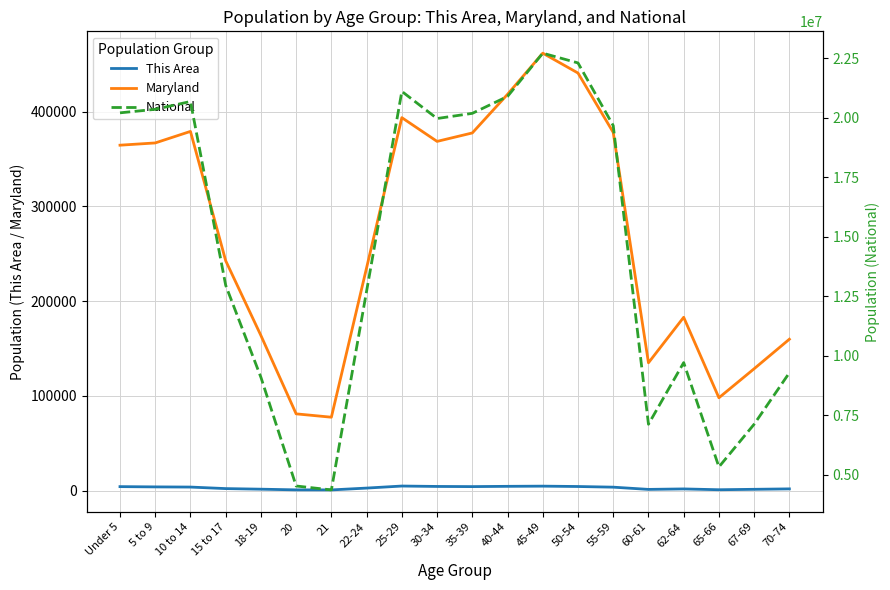

What is the difference between the Maryland values at 40-44 and 21?

340698